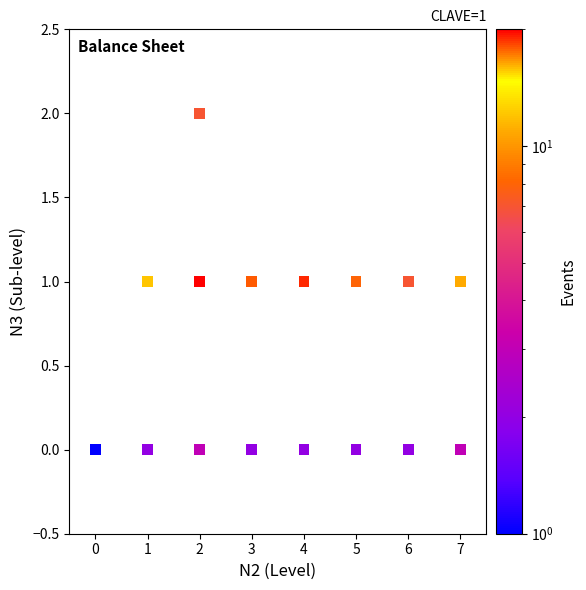

List the coordinates of all points as (Y, X) pairs, reading left to right.

(0, 0)  (0, 1)  (1, 1)  (1, 2)  (2, 2)  (0, 2)  (1, 3)  (0, 3)  (1, 4)  (0, 4)  (1, 5)  (0, 5)  (1, 6)  (0, 6)  (1, 7)  (0, 7)